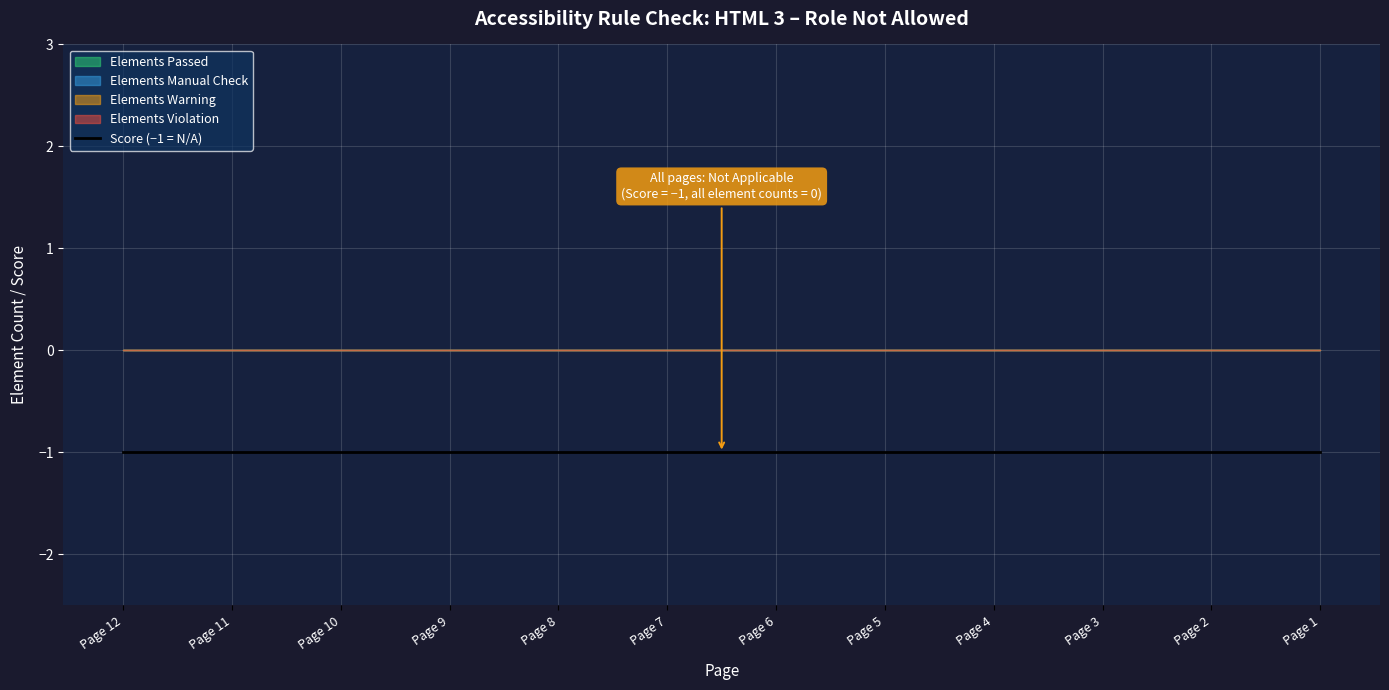

List the labels in order of Elements Passed value, largest first.

Page 12, Page 11, Page 10, Page 9, Page 8, Page 7, Page 6, Page 5, Page 4, Page 3, Page 2, Page 1